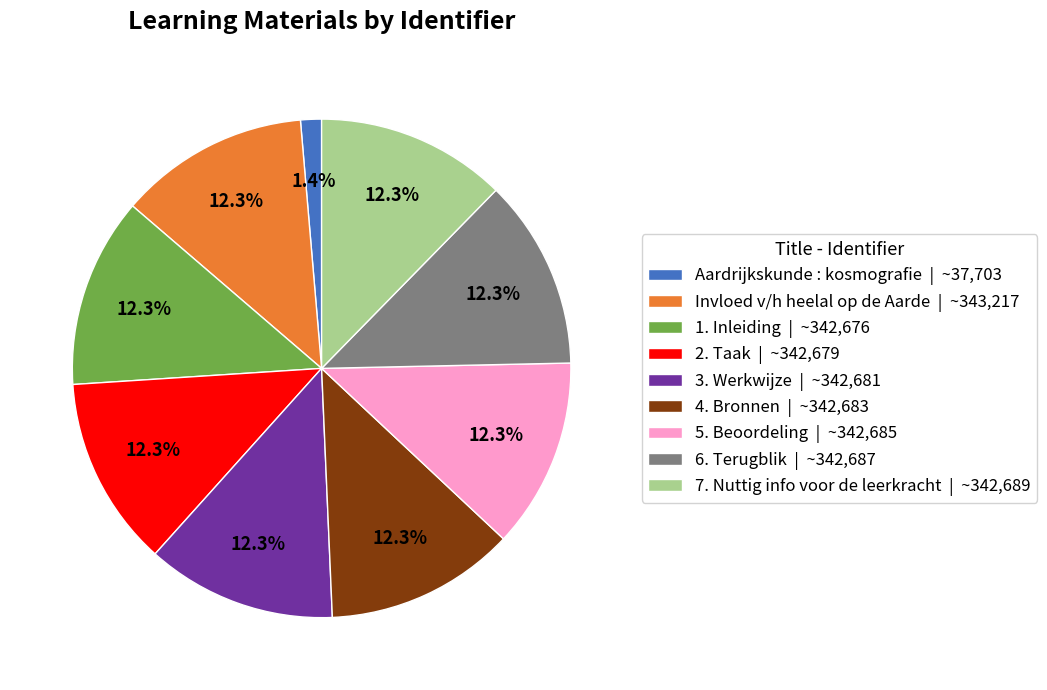

The 5. Beoordeling slice represents 23% of the pie. True or false?

False